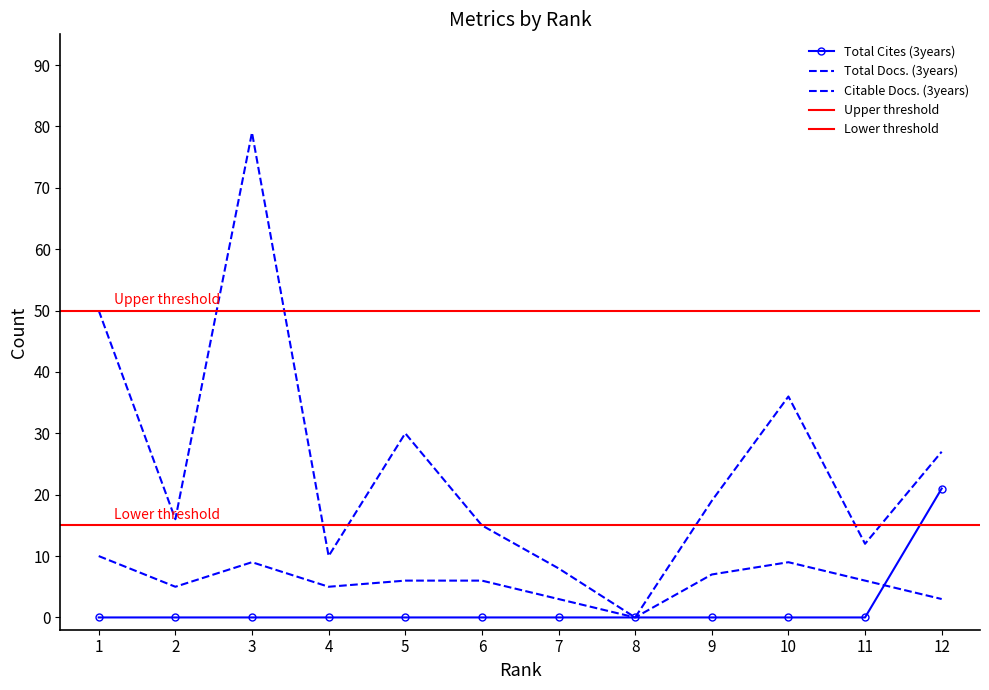

Which series has the widest spread of values?

Citable Docs. (3years)